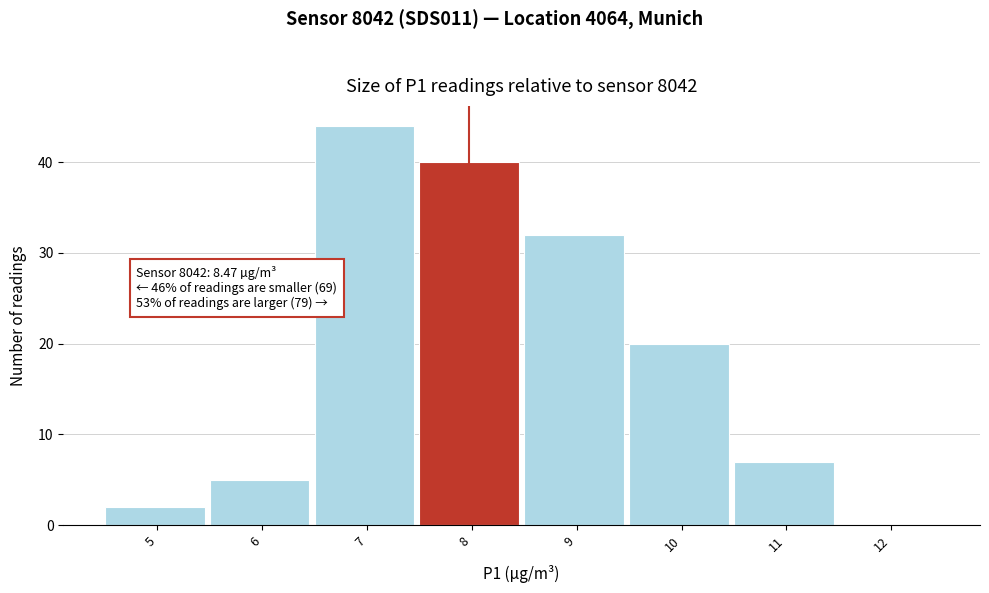

Read the value at 6.

5